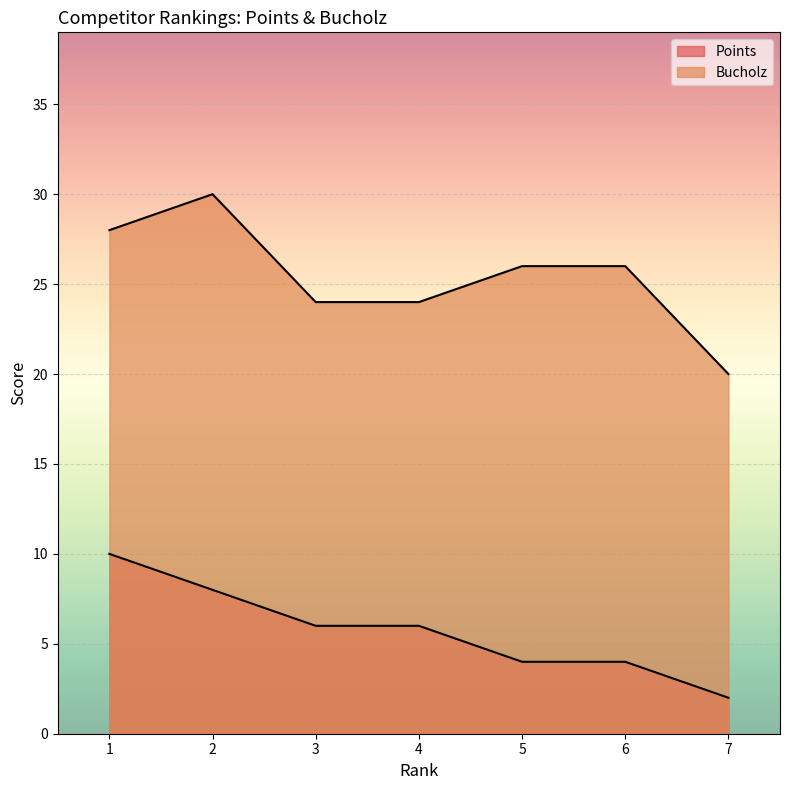

Is it true that Points equals 9 at 3?

False